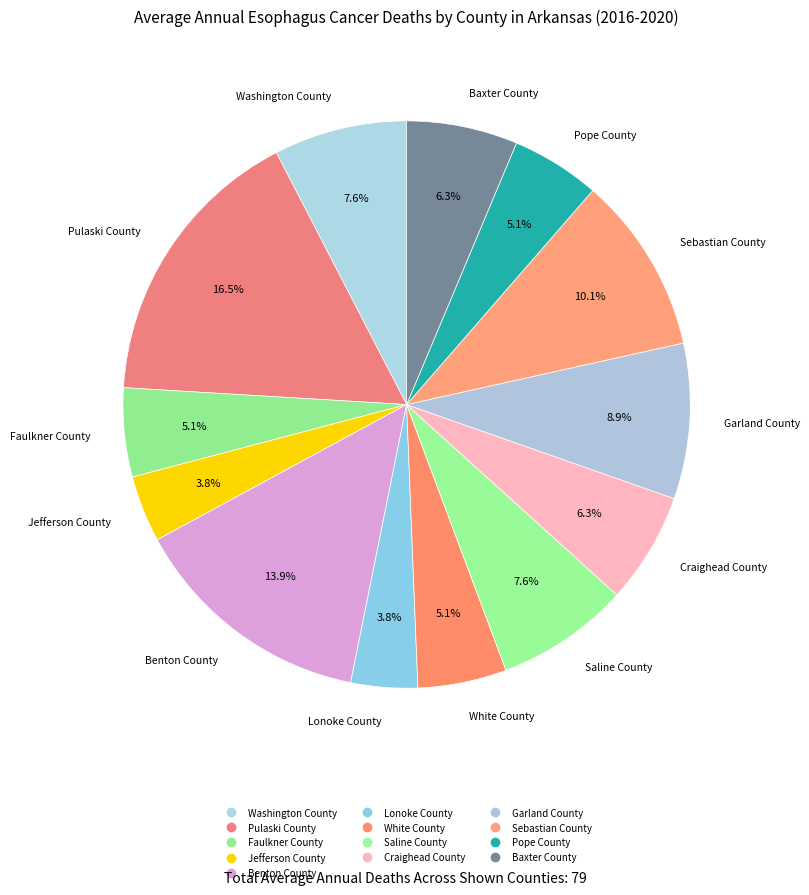

True or false: Faulkner County accounts for 5% of the total.

True